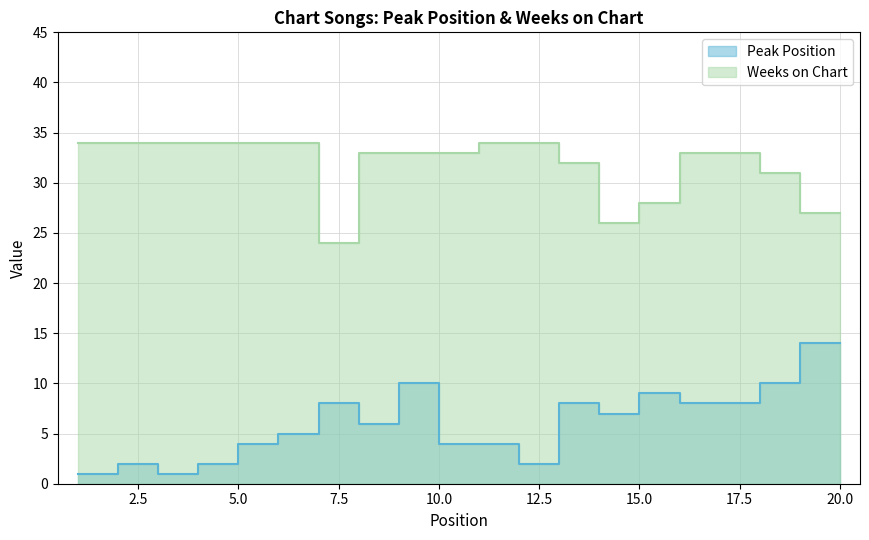

How many distinct data groups are displayed?

2